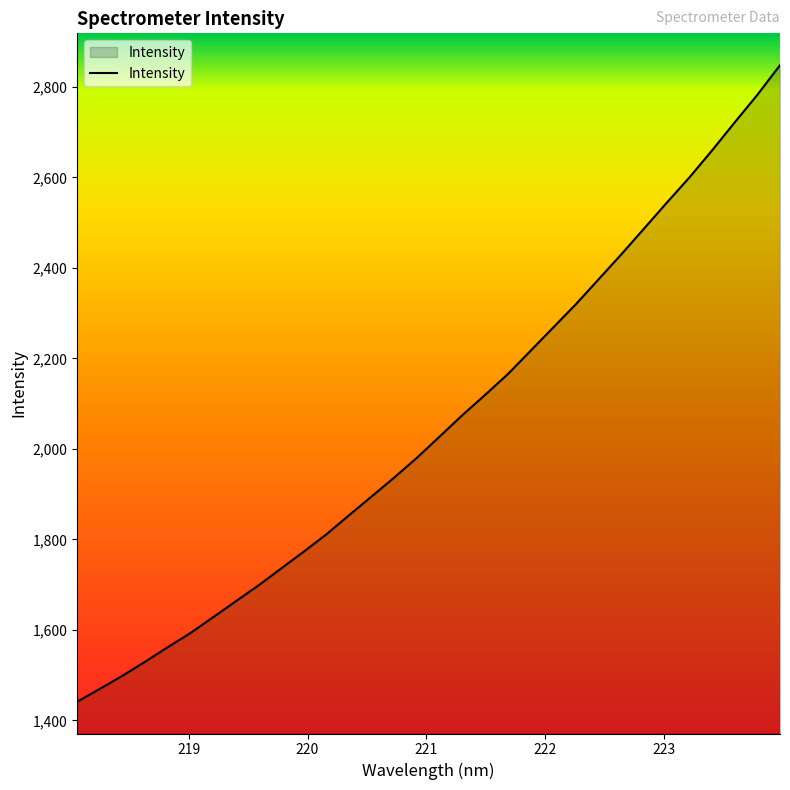

What is the greatest value displayed?

2848.1